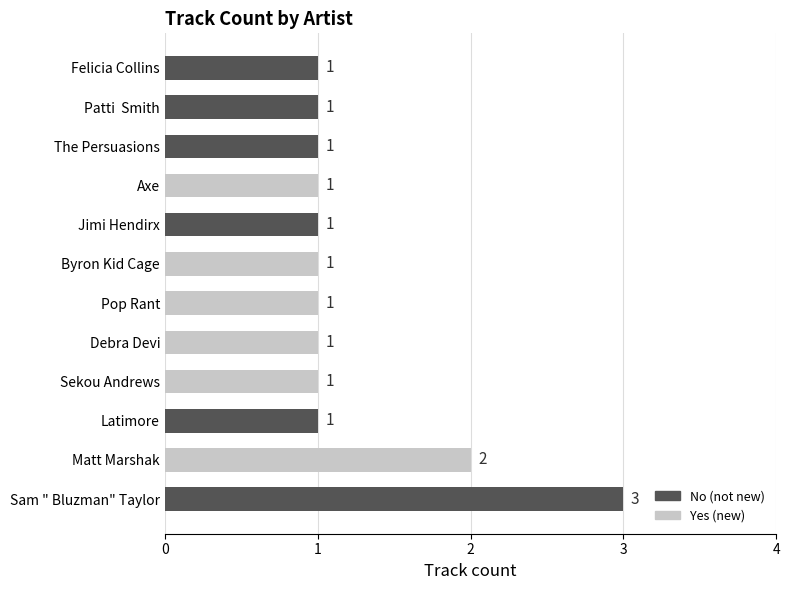

How many values are between 1 and 2?

11